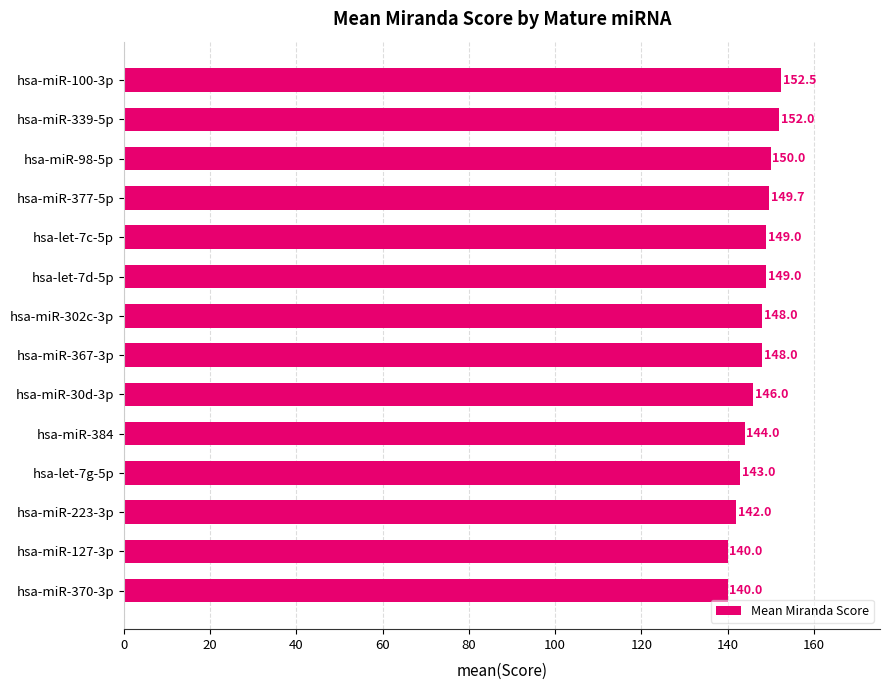

Is it true that the value at hsa-miR-30d-3p is 146.0?

True